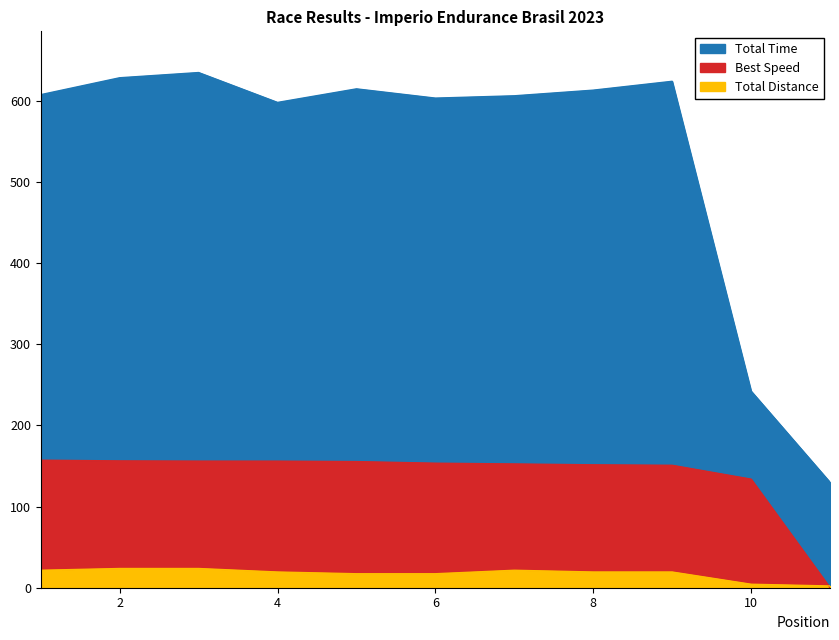

What is the difference between the second highest and minimum values in the Total Laps series?

21.5